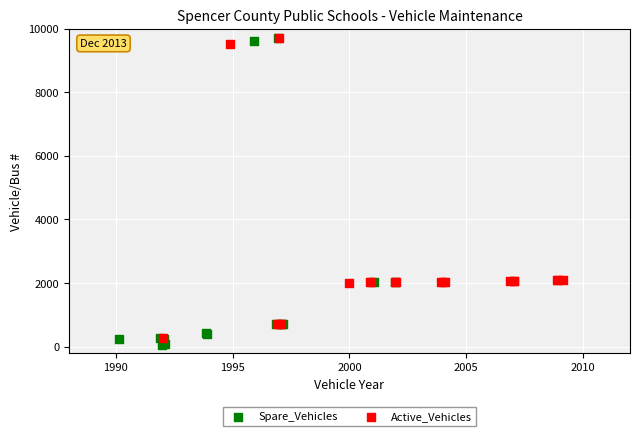

What are all the series names shown in the legend?

Spare_Vehicles, Active_Vehicles